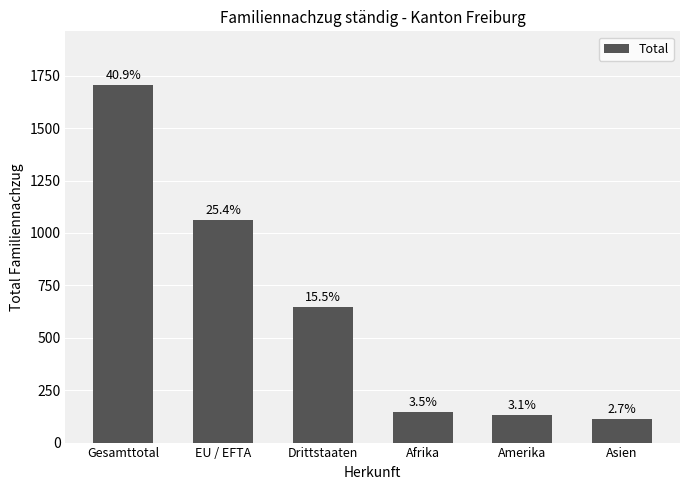

What is the change in value from Gesamttotal to EU / EFTA?

-645